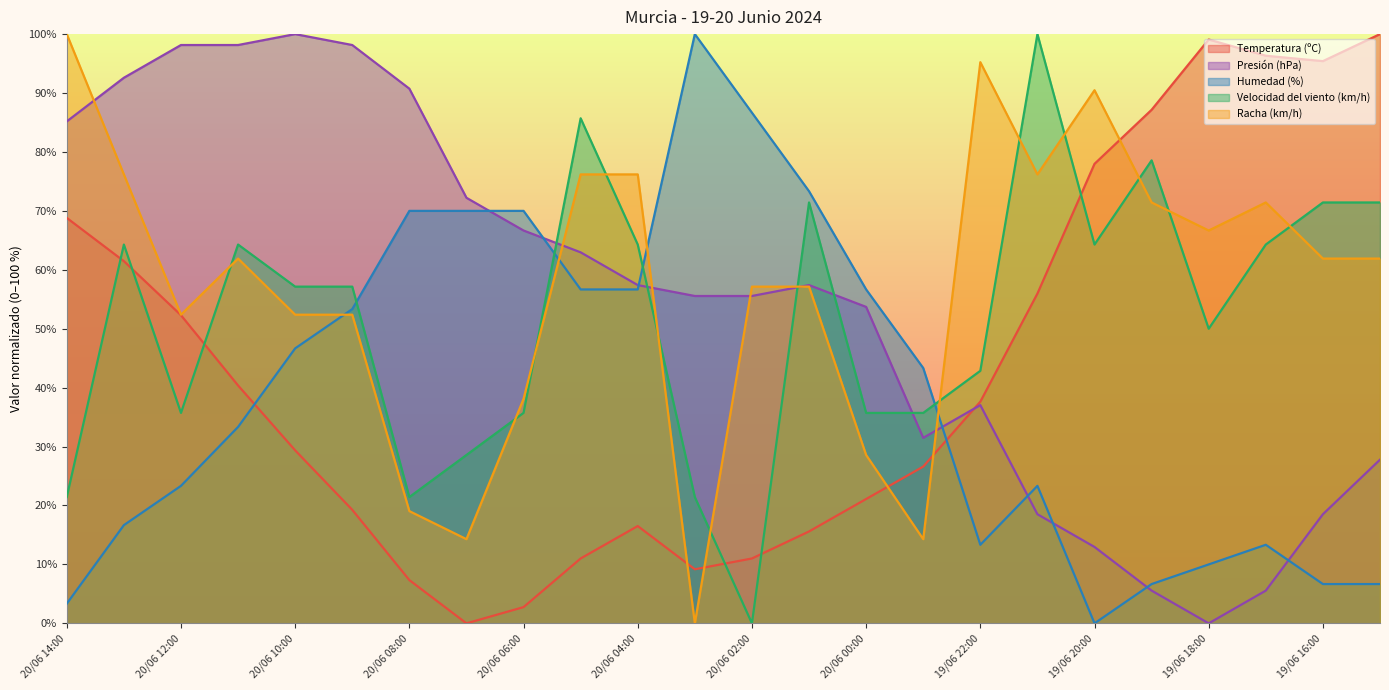

Which series changed the most between 20/06 04:00 and 19/06 23:00?

Racha (km/h)